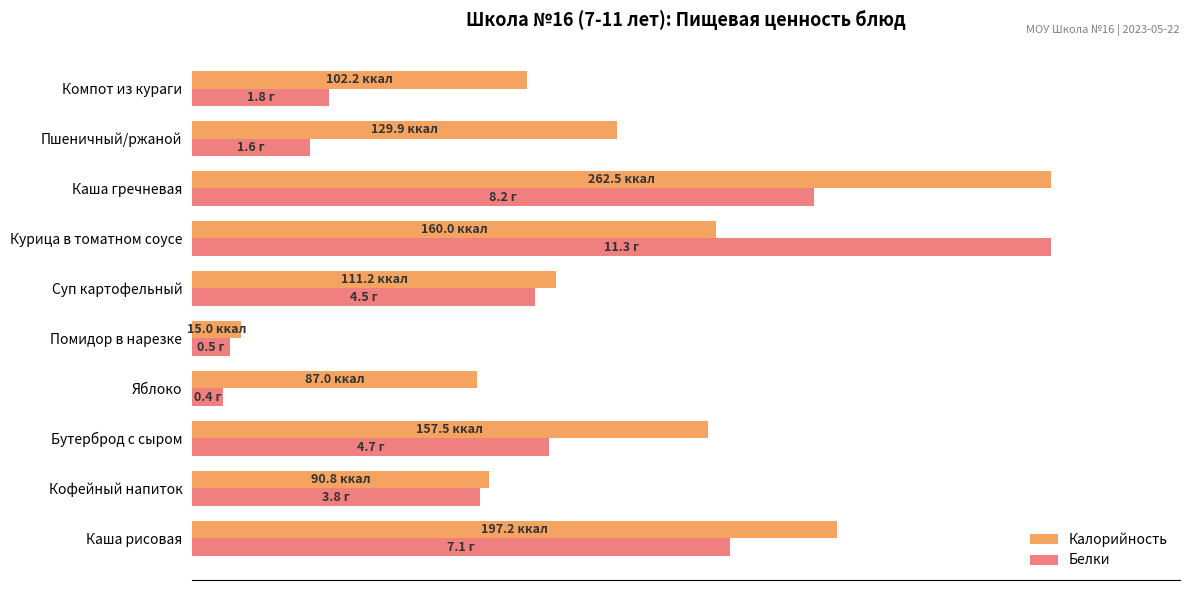

What are all the series names shown in the legend?

Калорийность, Белки